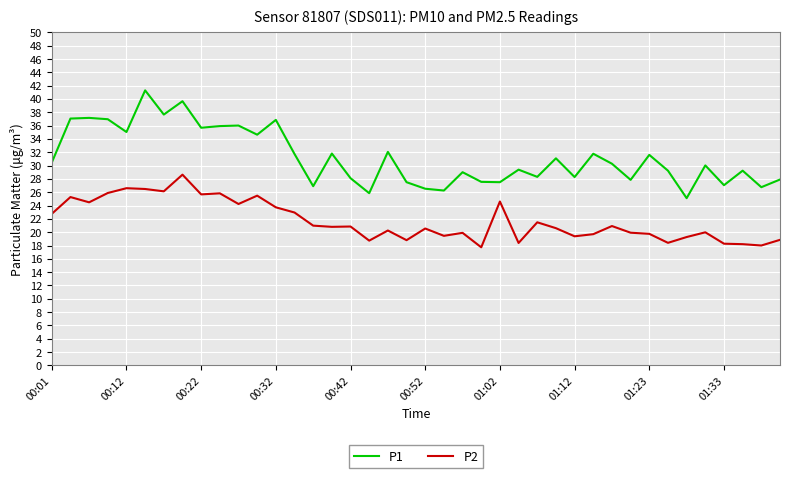

What is the smallest value displayed?

17.7